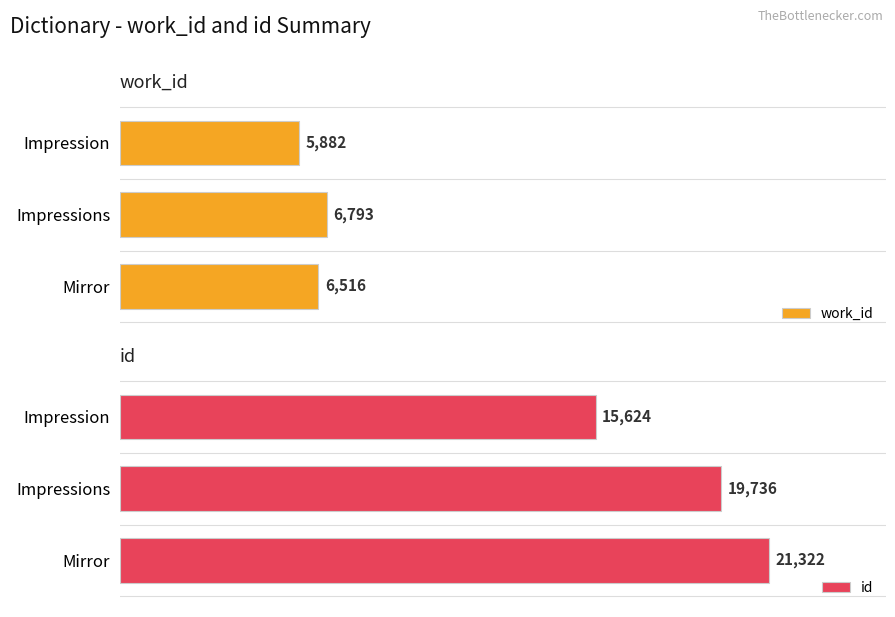

List the series in order of their peak value, highest first.

id, work_id